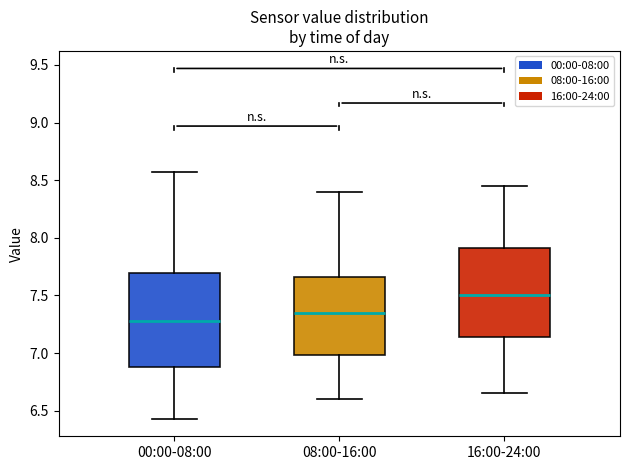

Reading left to right, transcribe this box plot: for each box, give where its median line is, the range the box spans, and where its two whiskers end, as read against the y-axis. The values are not printed on the chart, so give them approximately, as read against the axis.

00:00-08:00: median 7.30, box 6.90 to 7.70, whiskers 6.45 to 8.55
08:00-16:00: median 7.35, box 7.00 to 7.65, whiskers 6.60 to 8.40
16:00-24:00: median 7.50, box 7.15 to 7.90, whiskers 6.65 to 8.45